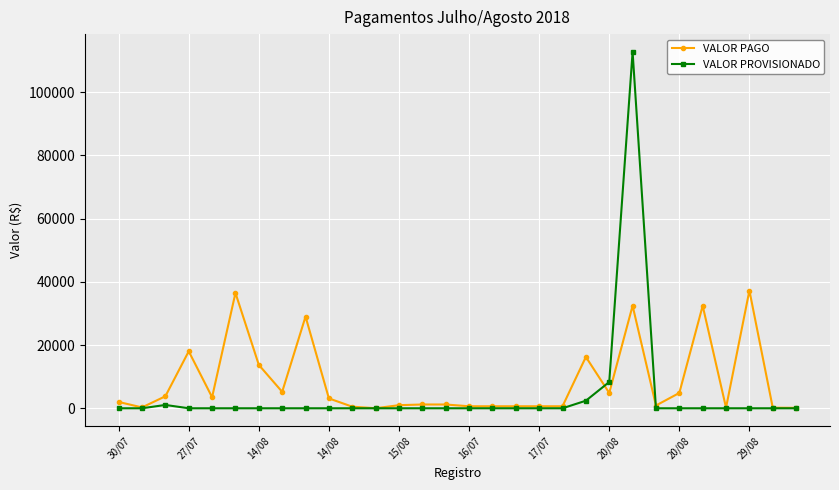

Rank the series by their maximum value, from lowest to highest.

VALOR PAGO, VALOR PROVISIONADO